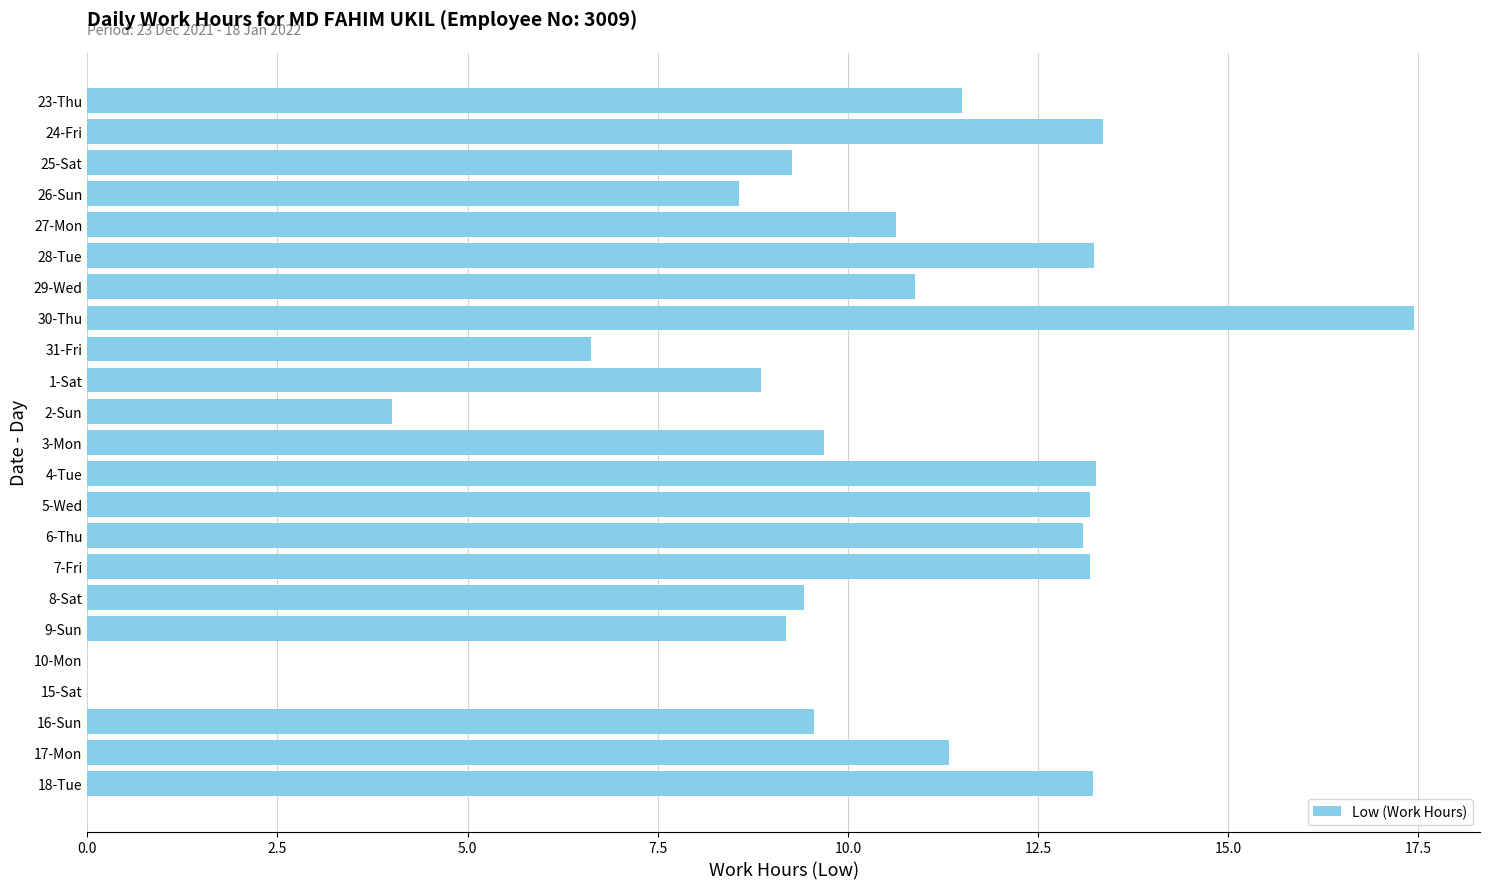

What is the approximate value at 8-Sat?

9.4